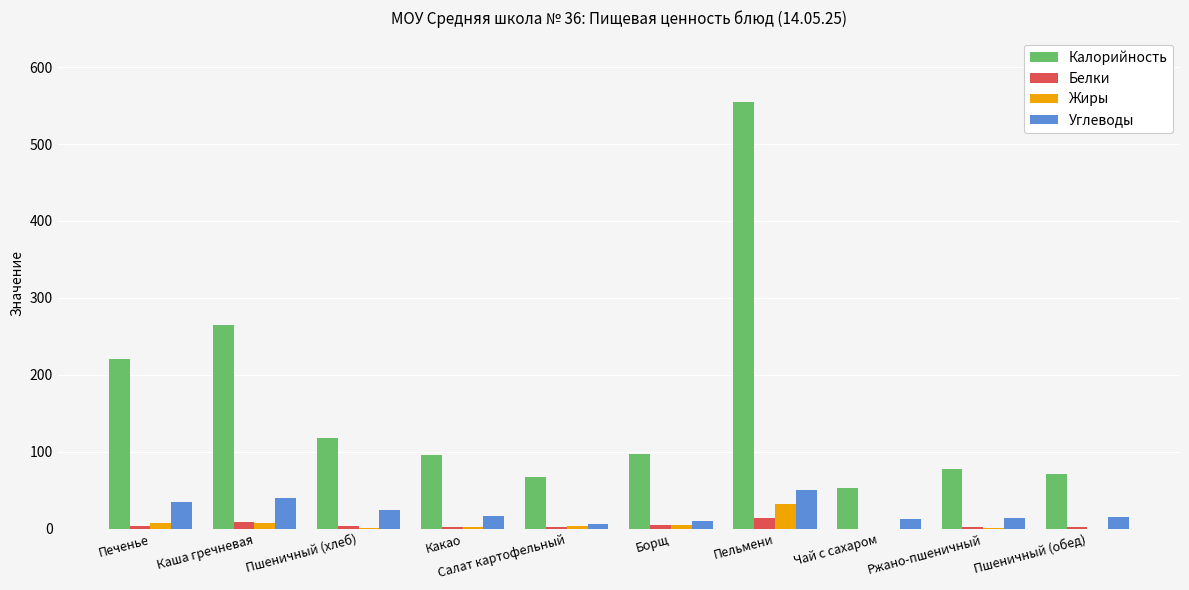

Which series changed the most between Печенье and Салат картофельный?

Калорийность